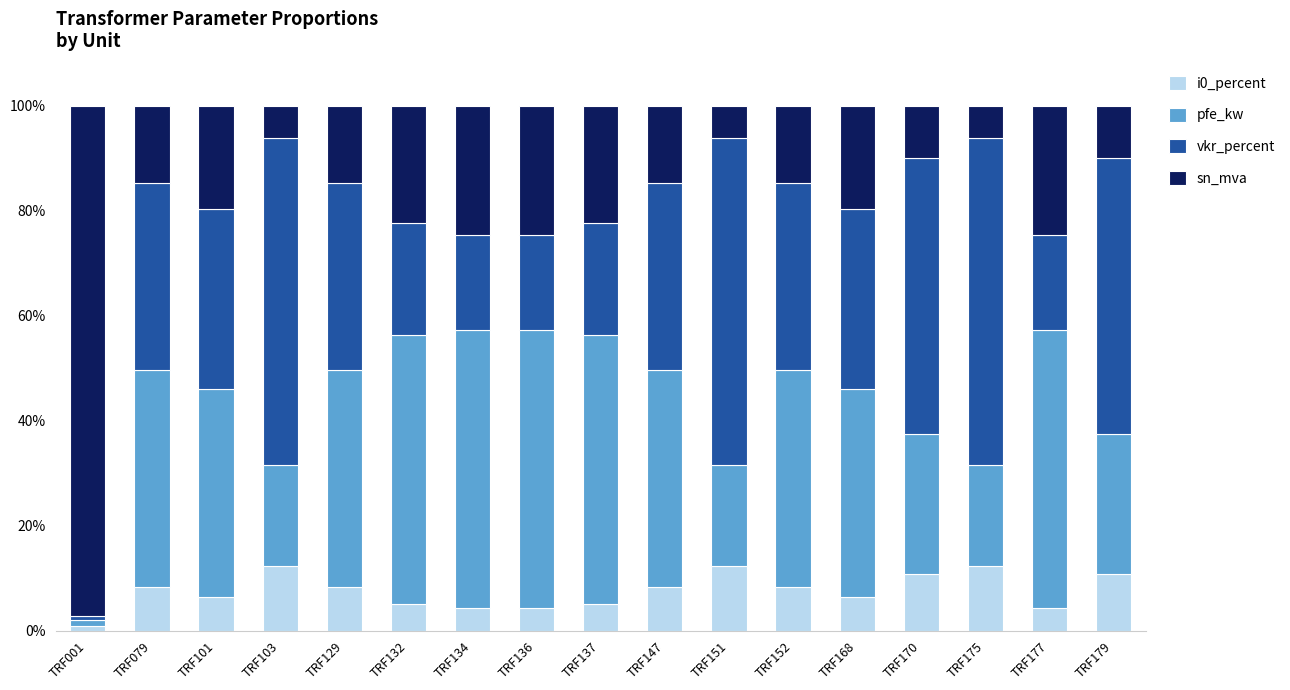

The i0_percent series shows 10.7 at TRF170. True or false?

True